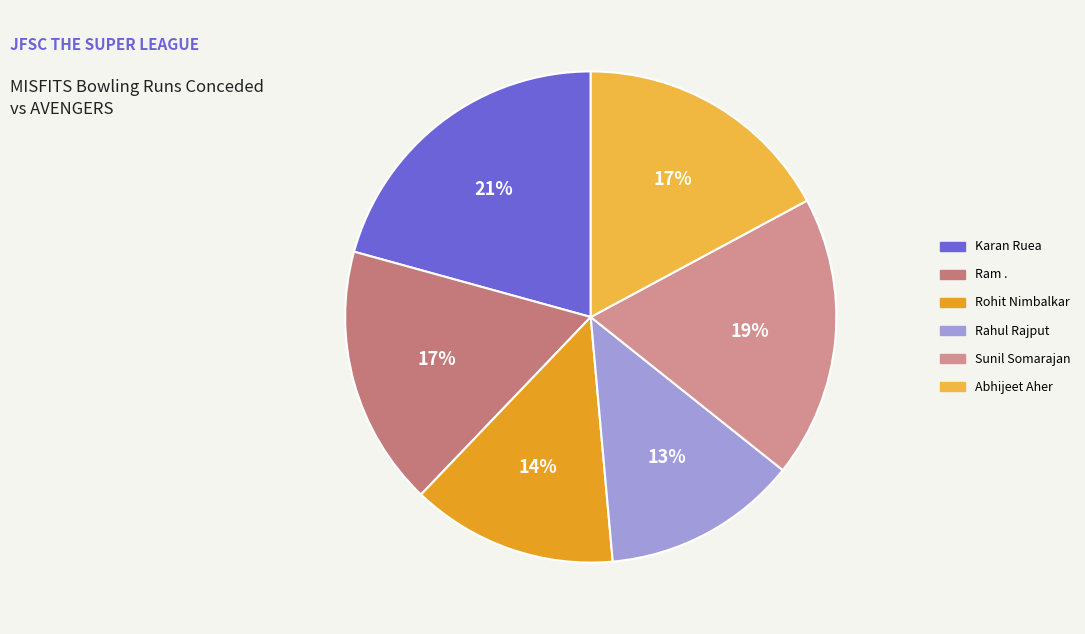

How many slices are in this pie chart?

6